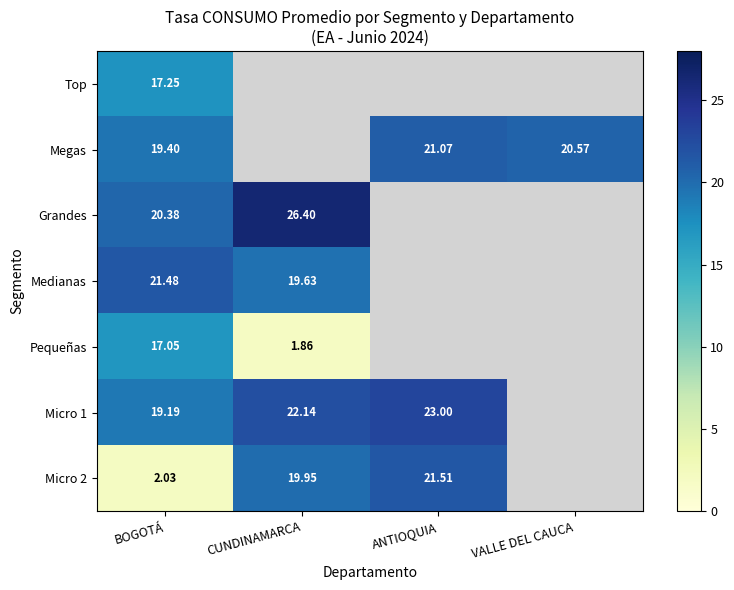

How many data points does each series have?

4